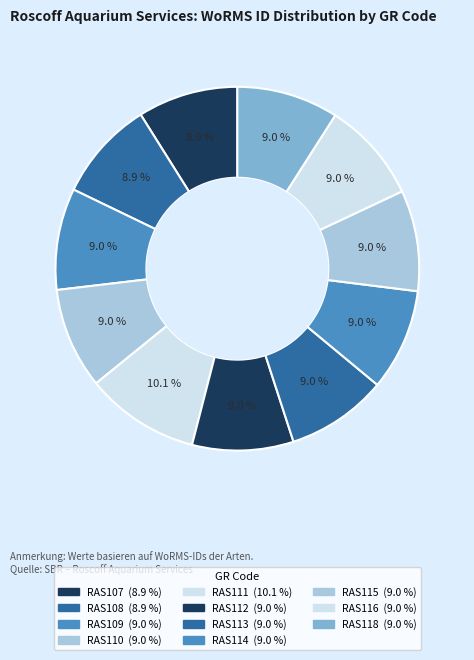

How many segments does this pie chart have?

11